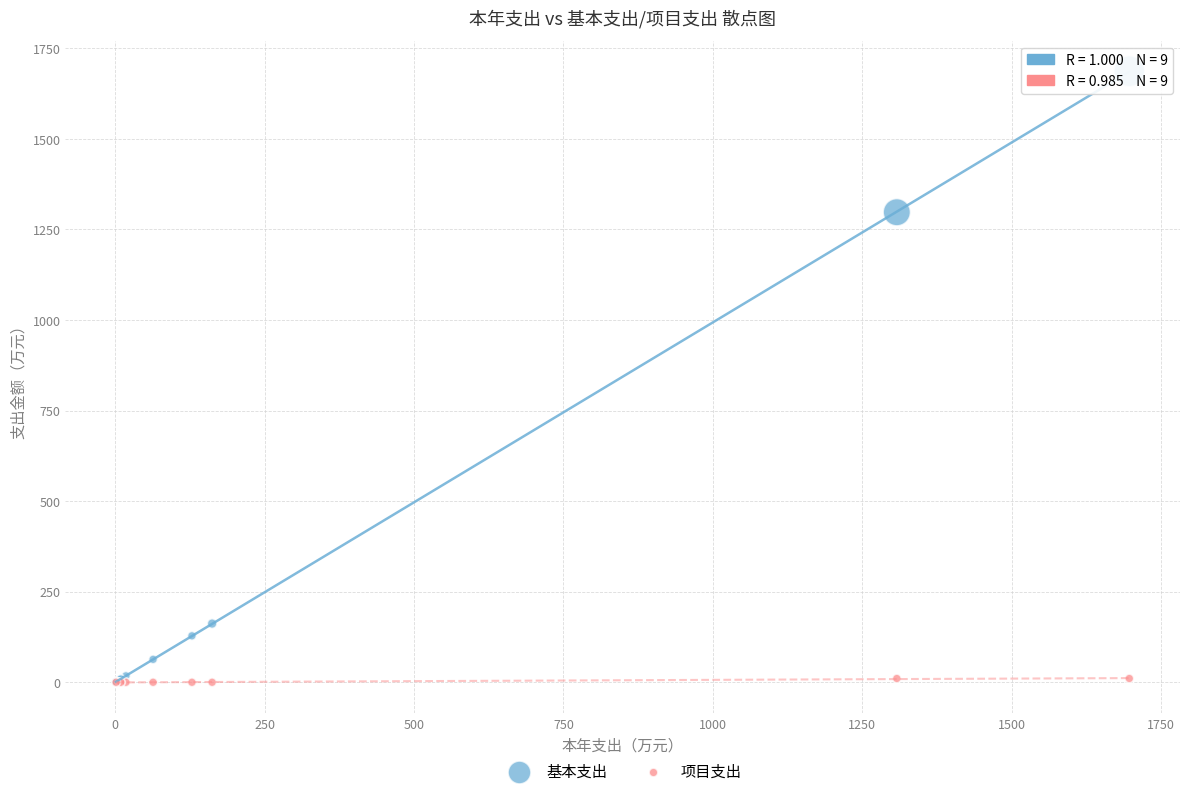

Across all series, what Y value is closest to 843?

1297.3